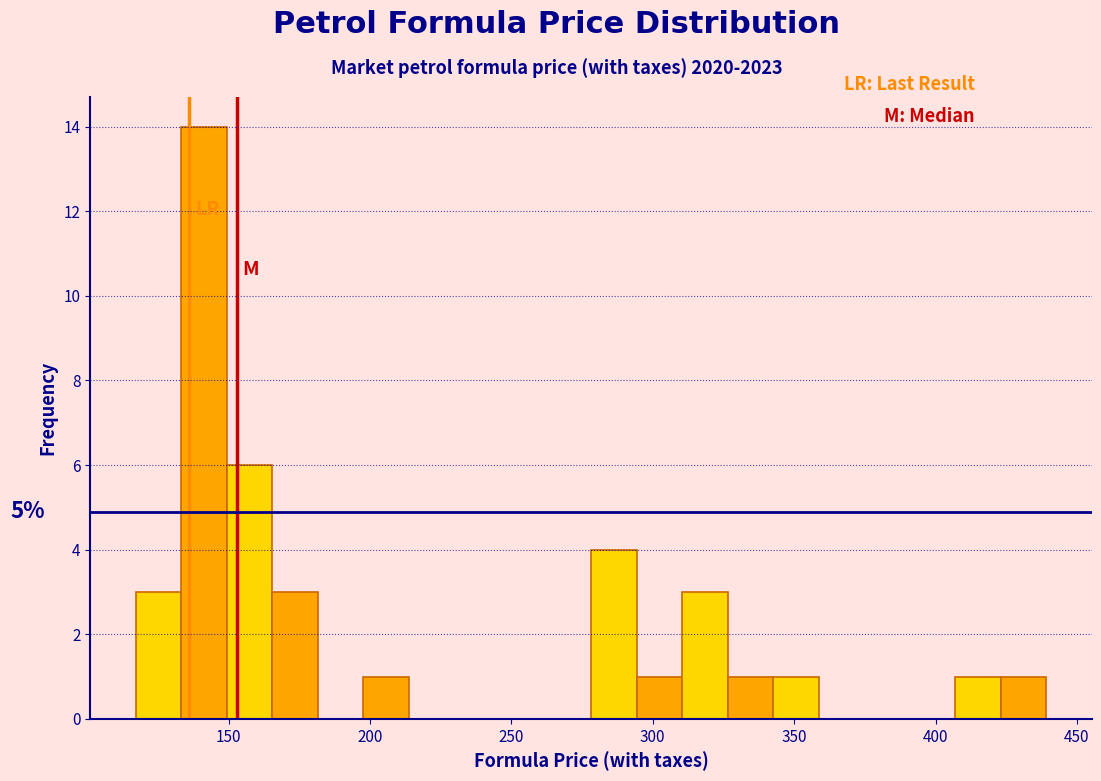

Read against the x-axis, roughly where is the centre of the tallest bar?

140